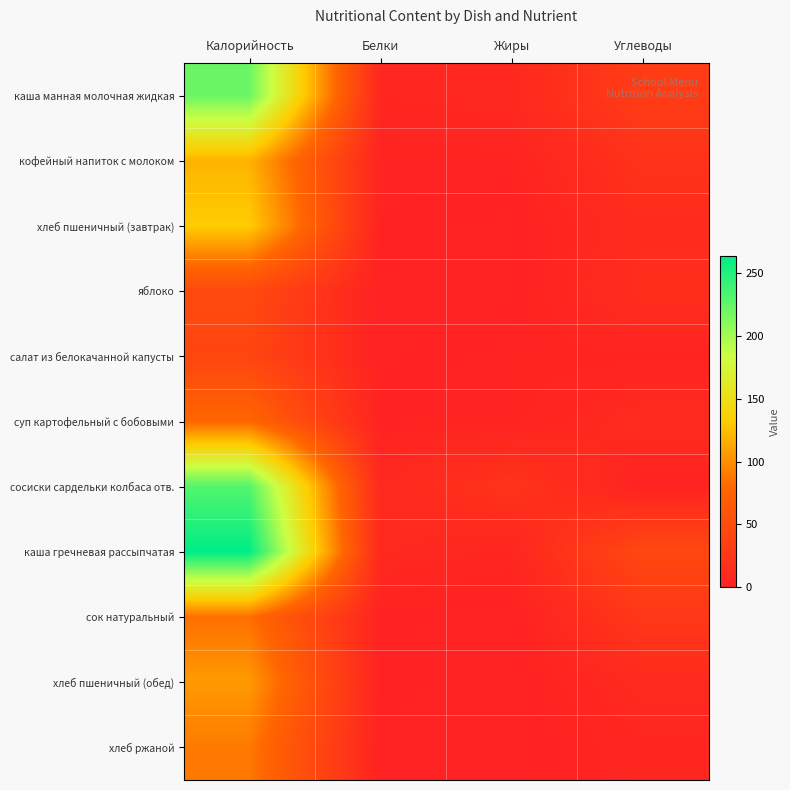

Which series has the largest total across all categories?

каша гречневая рассыпчатая